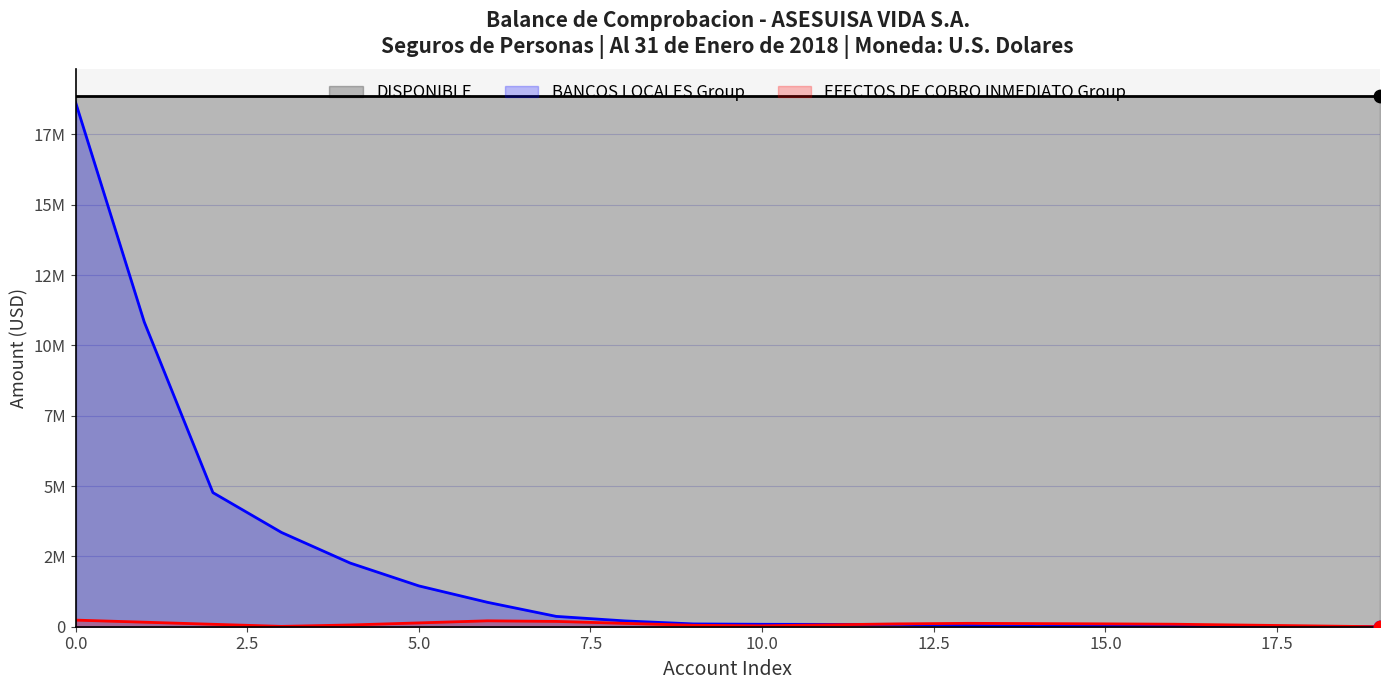

What are all the series names shown in the legend?

DISPONIBLE, BANCOS LOCALES Group, EFECTOS DE COBRO INMEDIATO Group